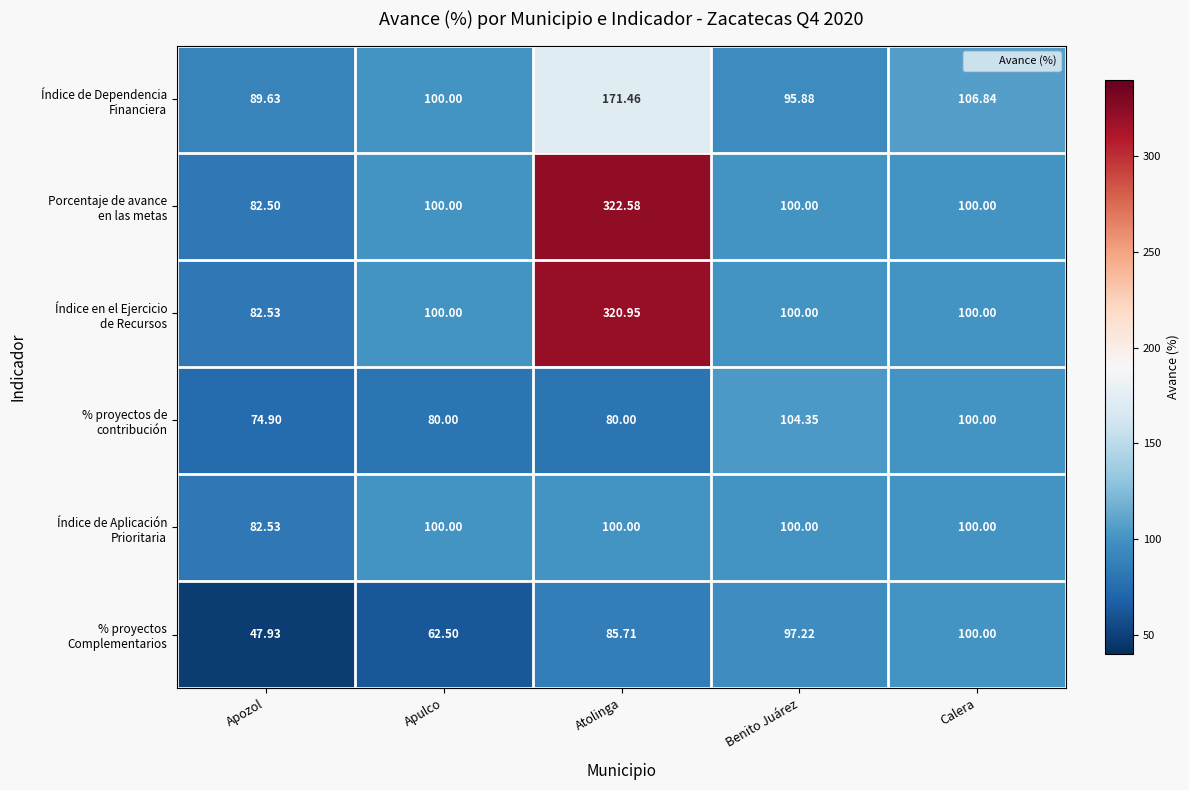

Count the number of data series in this chart.

6